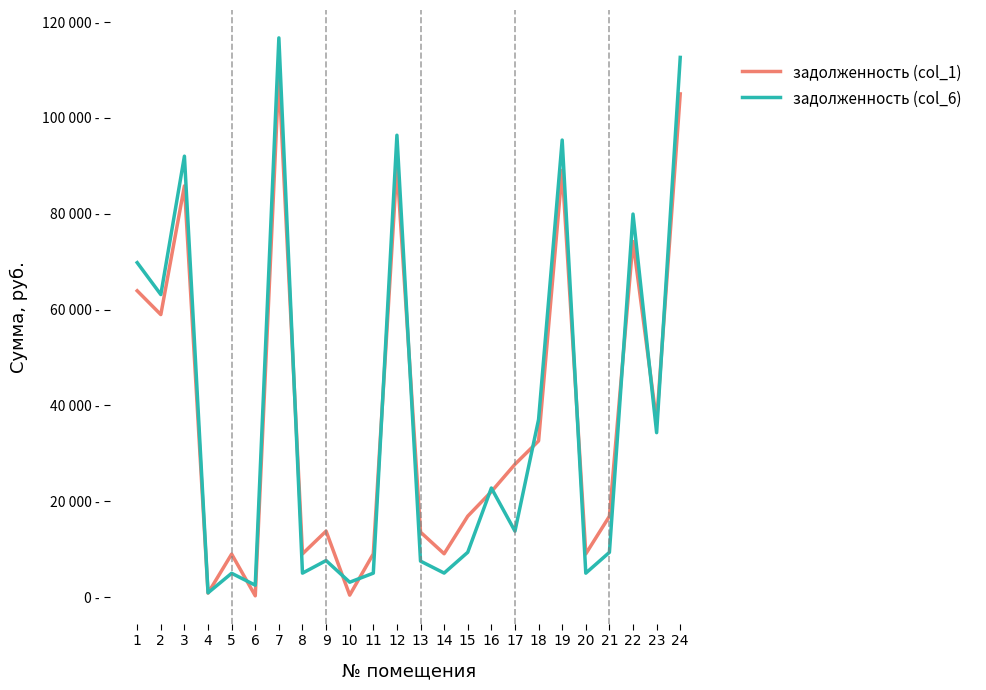

Does the chart display data point markers on the line(s)?

No